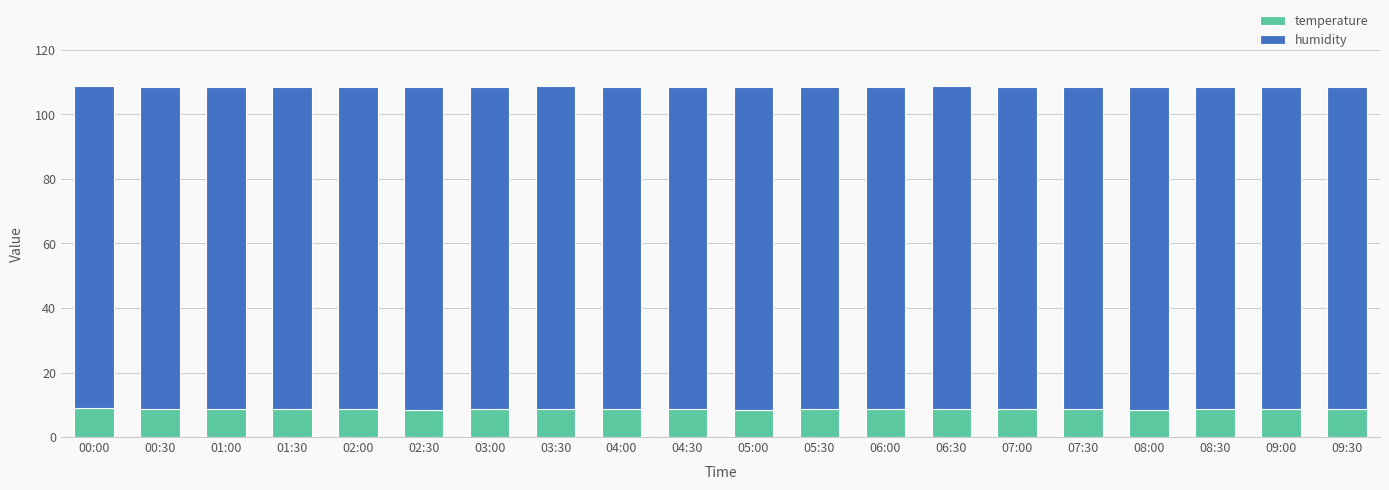

What is the highest value of the temperature series?

8.9